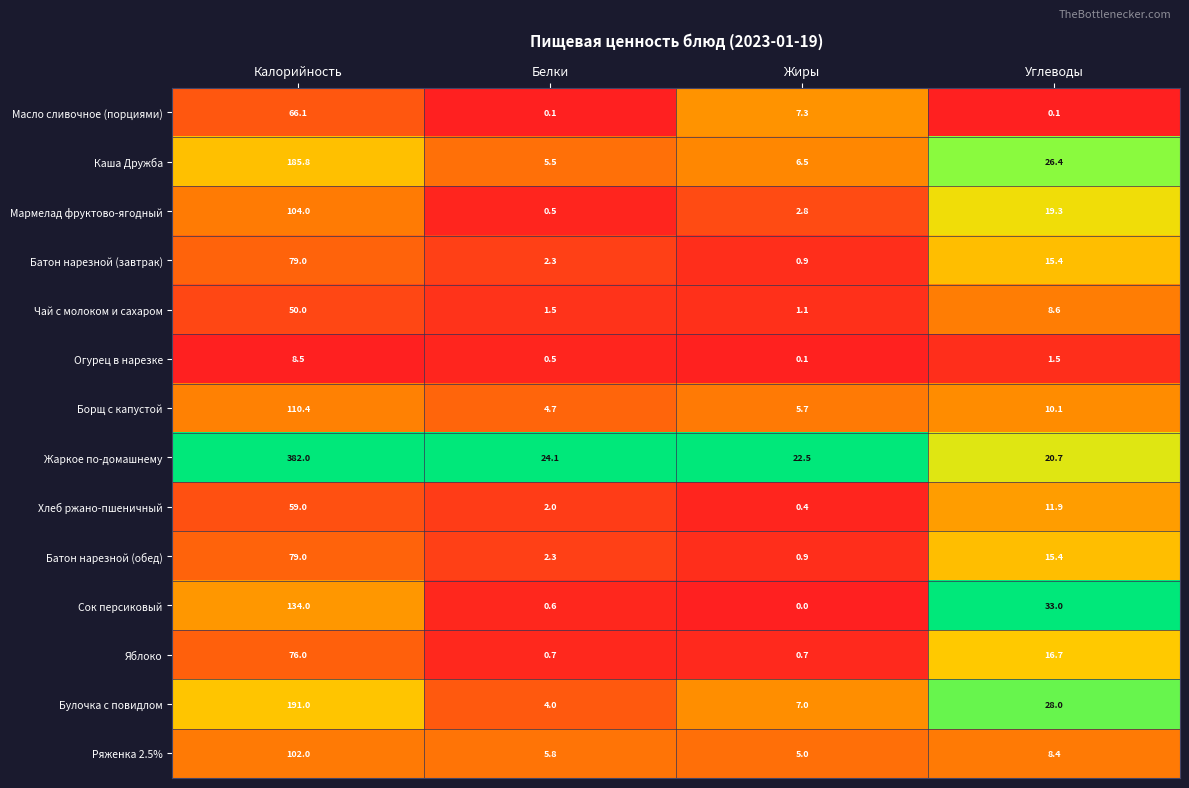

What is the sum of all Огурец в нарезке values?

10.6